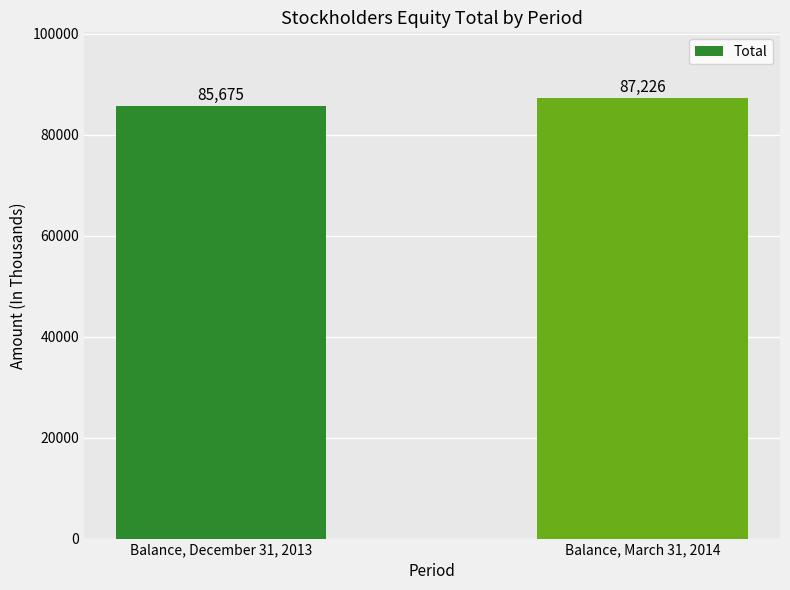

What is the approximate value at Balance, March 31, 2014, to the nearest 50?

87250